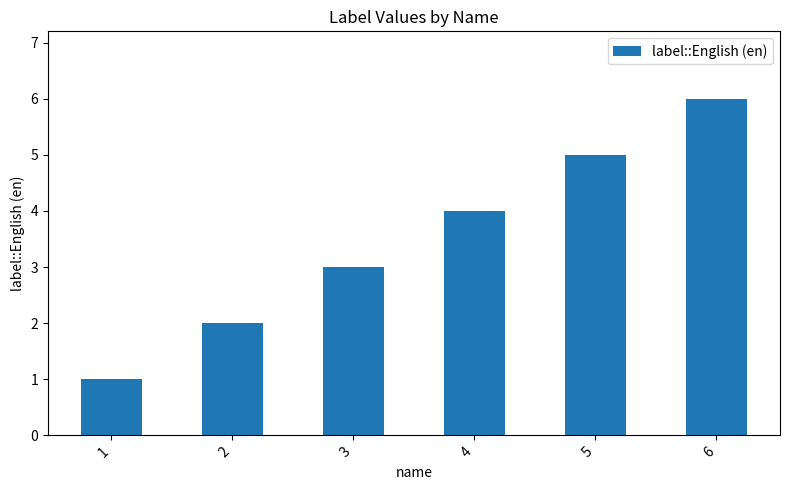

List the labels in order of value, smallest first.

1, 2, 3, 4, 5, 6